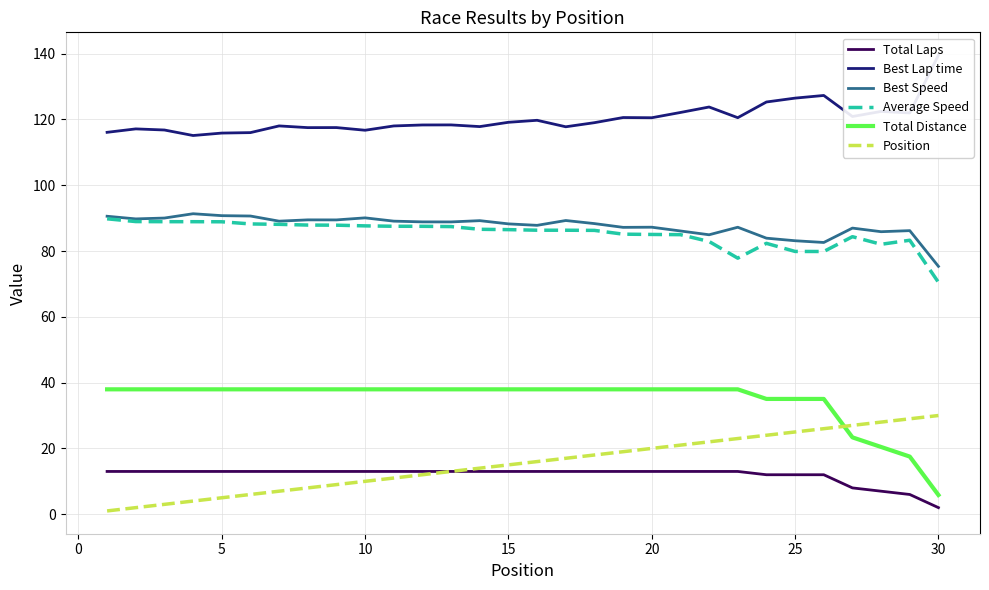

Reading right to left, extract all data points from this chart.

Total Laps: 2.0	6.0	7.0	8.0	12.0	12.0	12.0	13.0	13.0	13.0	13.0	13.0	13.0	13.0	13.0	13.0	13.0	13.0	13.0	13.0	13.0	13.0	13.0	13.0	13.0	13.0	13.0	13.0	13.0	13.0
Best Lap time: 139.5	122.0	122.4	120.9	127.3	126.5	125.3	120.5	123.8	122.1	120.5	120.6	119.0	117.8	119.7	119.1	117.8	118.3	118.3	118.0	116.7	117.5	117.5	118.0	116.0	115.8	115.1	116.8	117.1	116.1
Best Speed: 75.3	86.2	85.9	87.0	82.6	83.1	83.9	87.2	84.9	86.1	87.2	87.2	88.3	89.3	87.8	88.2	89.2	88.8	88.9	89.1	90.1	89.5	89.5	89.1	90.6	90.7	91.3	90.0	89.8	90.6
Average Speed: 70.5	83.3	82.0	84.4	79.8	79.9	82.3	77.8	82.9	85.0	85.0	85.1	86.3	86.3	86.3	86.5	86.6	87.4	87.5	87.5	87.6	87.8	87.9	88.1	88.2	88.9	88.9	88.9	88.9	89.8
Total Distance: 5.8	17.5	20.4	23.4	35.0	35.0	35.0	38.0	38.0	38.0	38.0	38.0	38.0	38.0	38.0	38.0	38.0	38.0	38.0	38.0	38.0	38.0	38.0	38.0	38.0	38.0	38.0	38.0	38.0	38.0
Position: 30.0	29.0	28.0	27.0	26.0	25.0	24.0	23.0	22.0	21.0	20.0	19.0	18.0	17.0	16.0	15.0	14.0	13.0	12.0	11.0	10.0	9.0	8.0	7.0	6.0	5.0	4.0	3.0	2.0	1.0